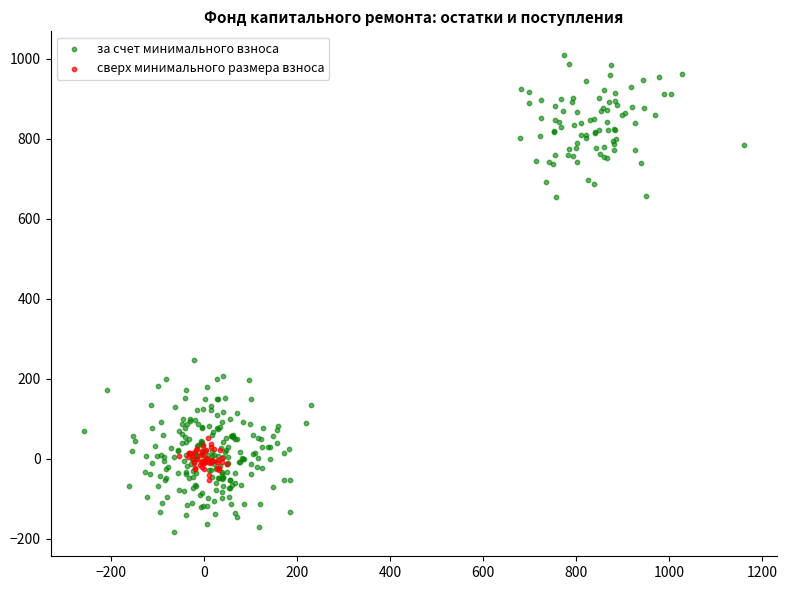

Which series has the widest spread of Y values?

за счет минимального взноса